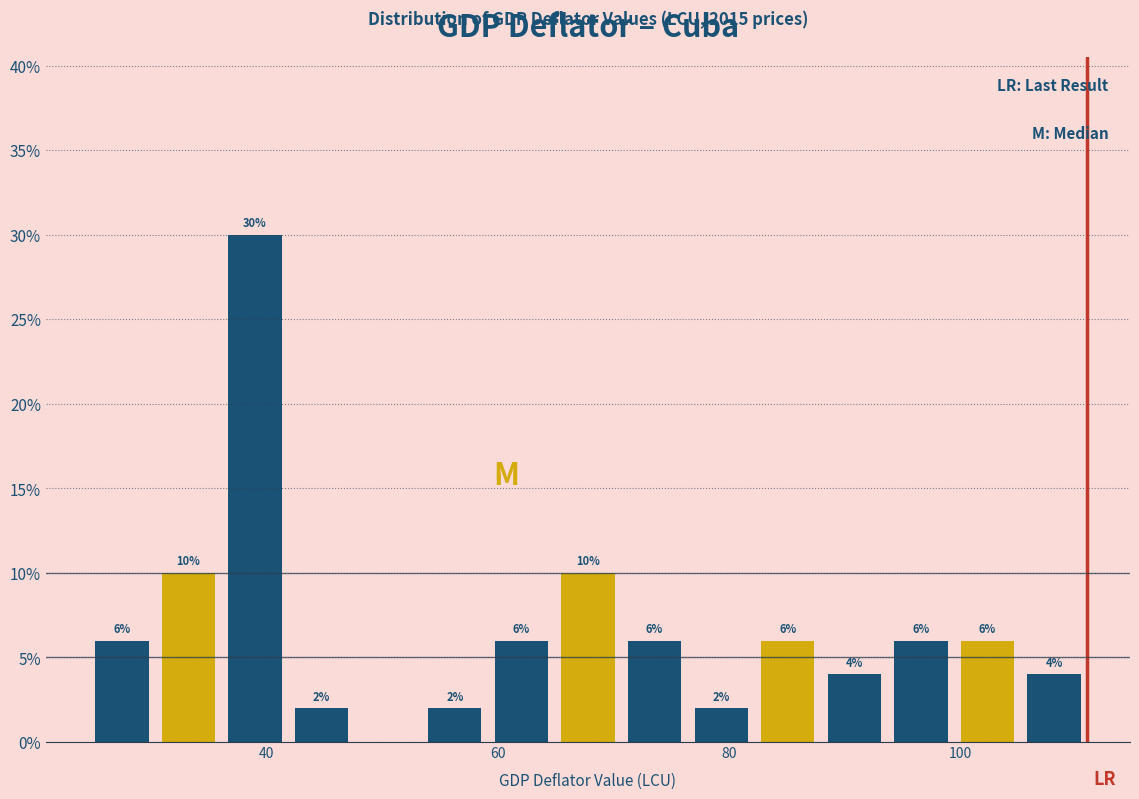

Around what value on the x-axis is the tallest bar? Give the approximate position of its centre, as read against the axis.

40